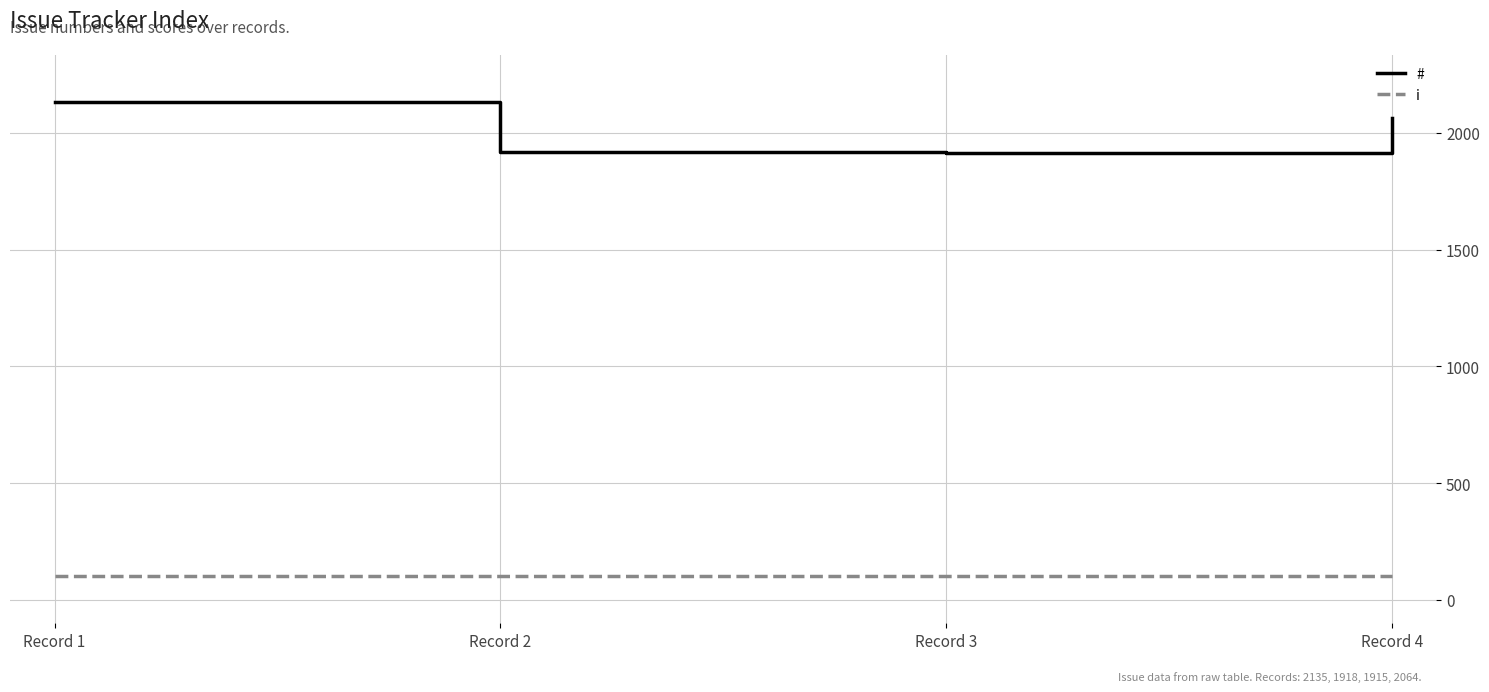

Is this an area chart (filled region under the line)?

No